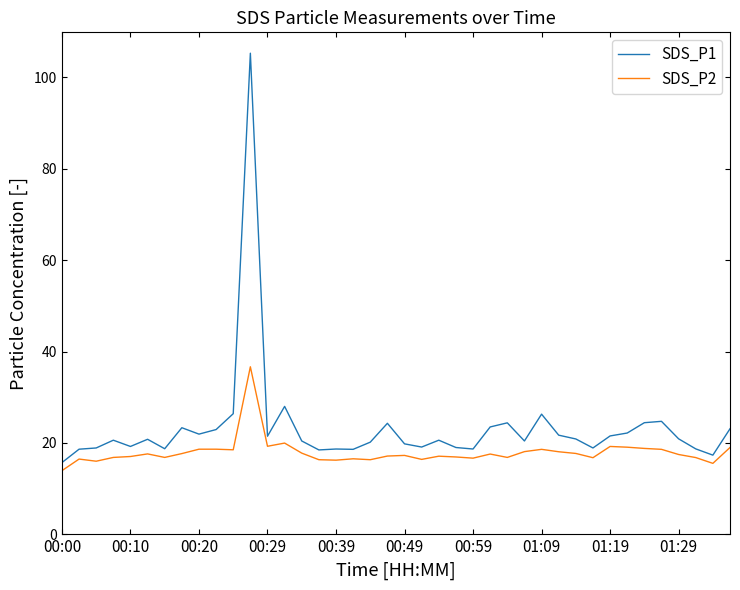

Rank the series by their average value, from lowest to highest.

SDS_P2, SDS_P1